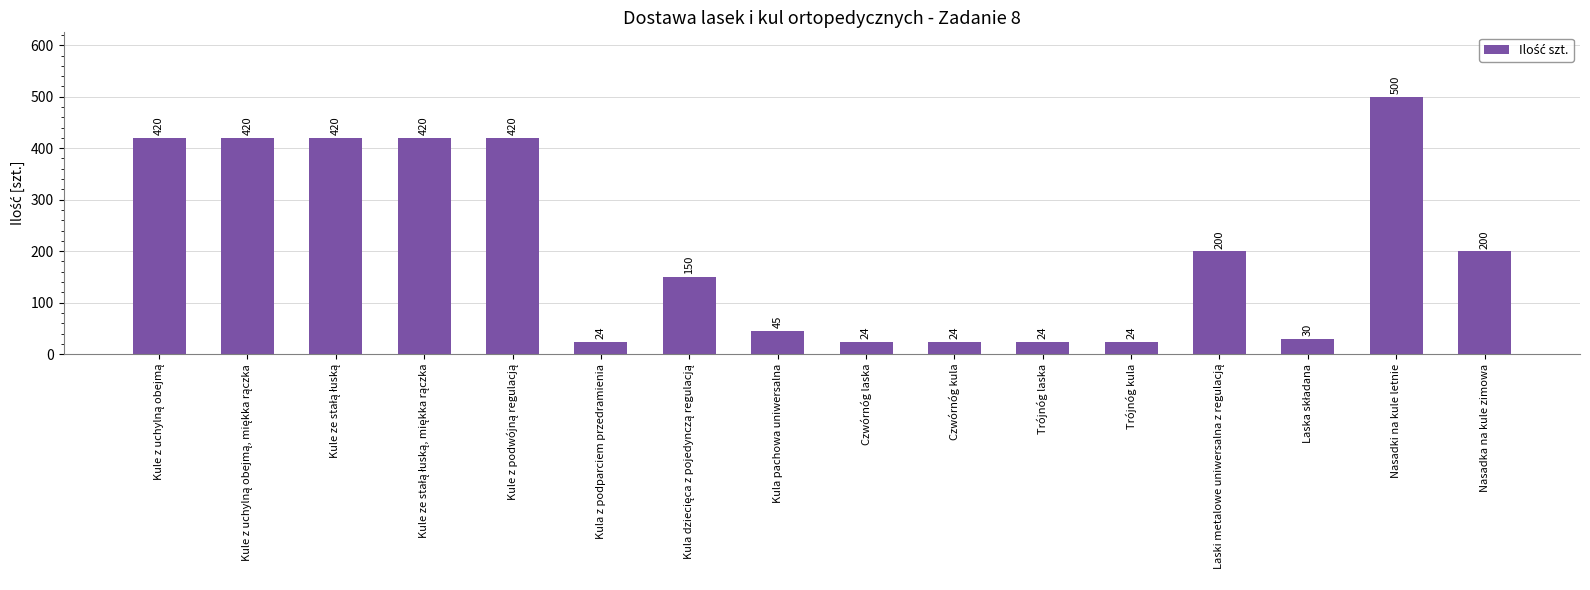

What is the label of the 6th bar from the right?

Trójnóg laska